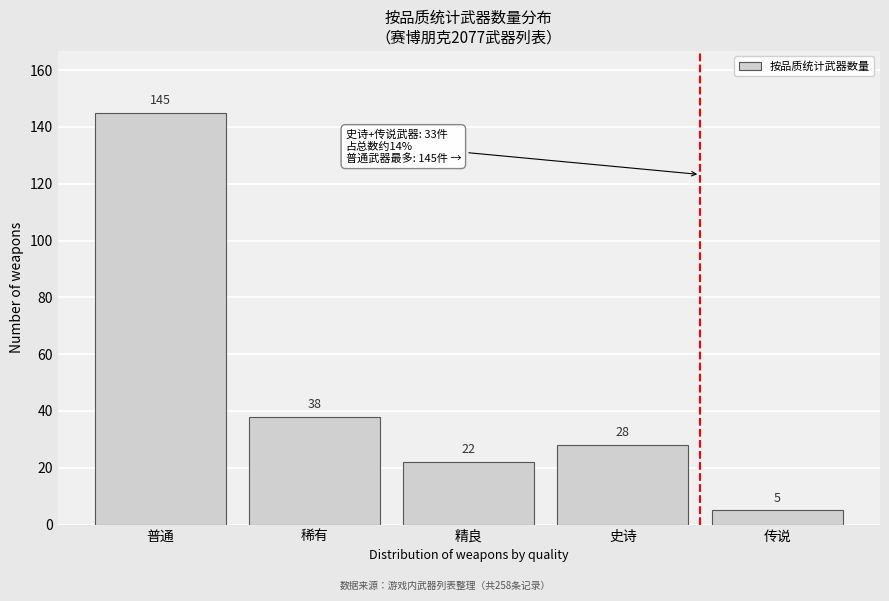

Reading right to left, extract all data points from this chart.

5	28	22	38	145